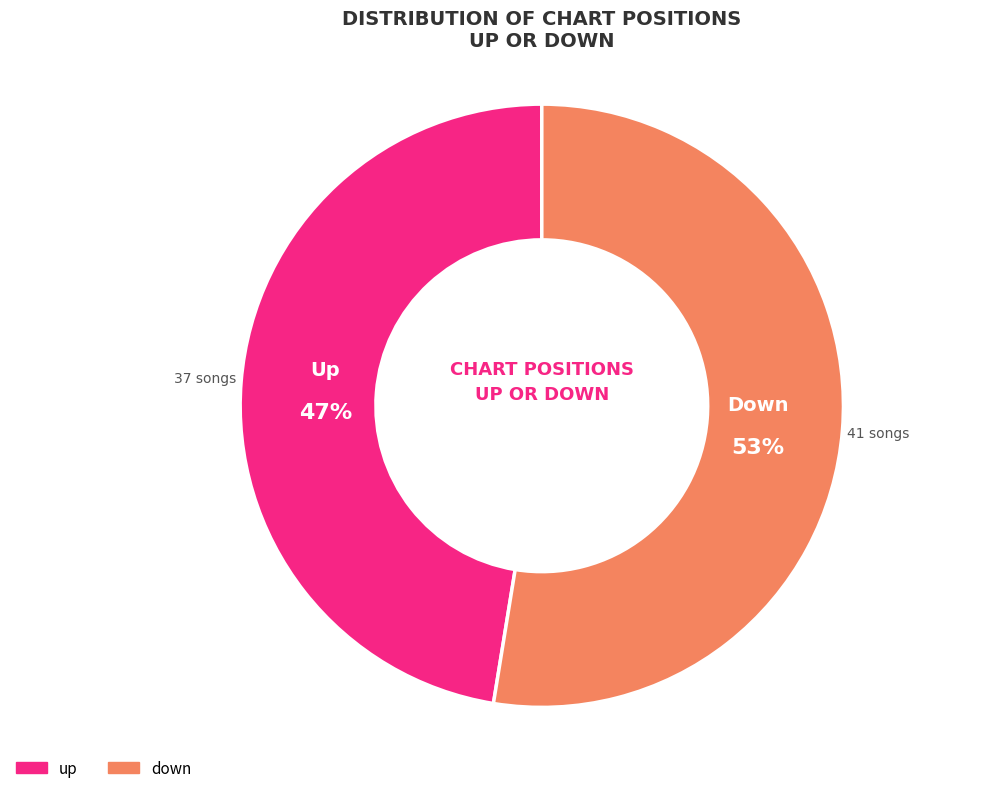

How many slices are in this pie chart?

2